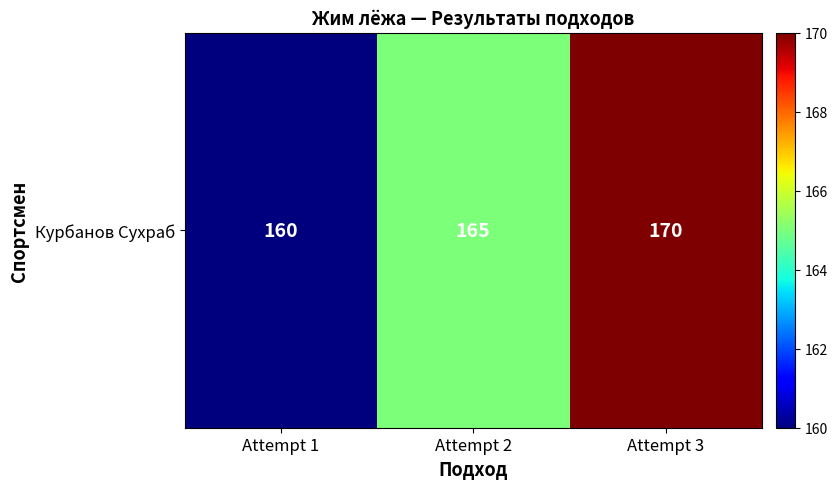

Reading left to right, list all the values displayed in this chart.

Attempt 1=160	Attempt 2=165	Attempt 3=170